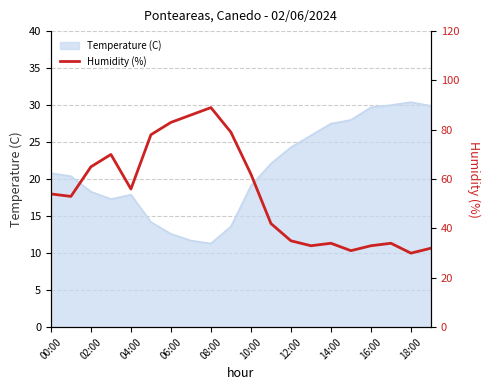

What is the maximum value for Temperature (C)?

30.4